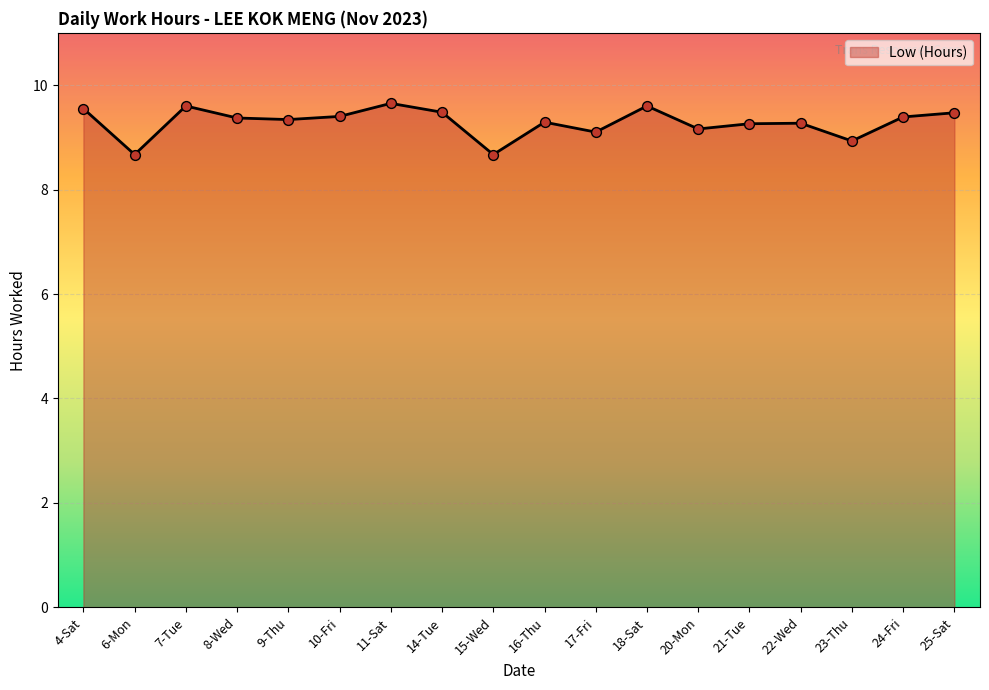

Approximately how many times larger is the value at 18-Sat compared to 9-Thu?

1.0